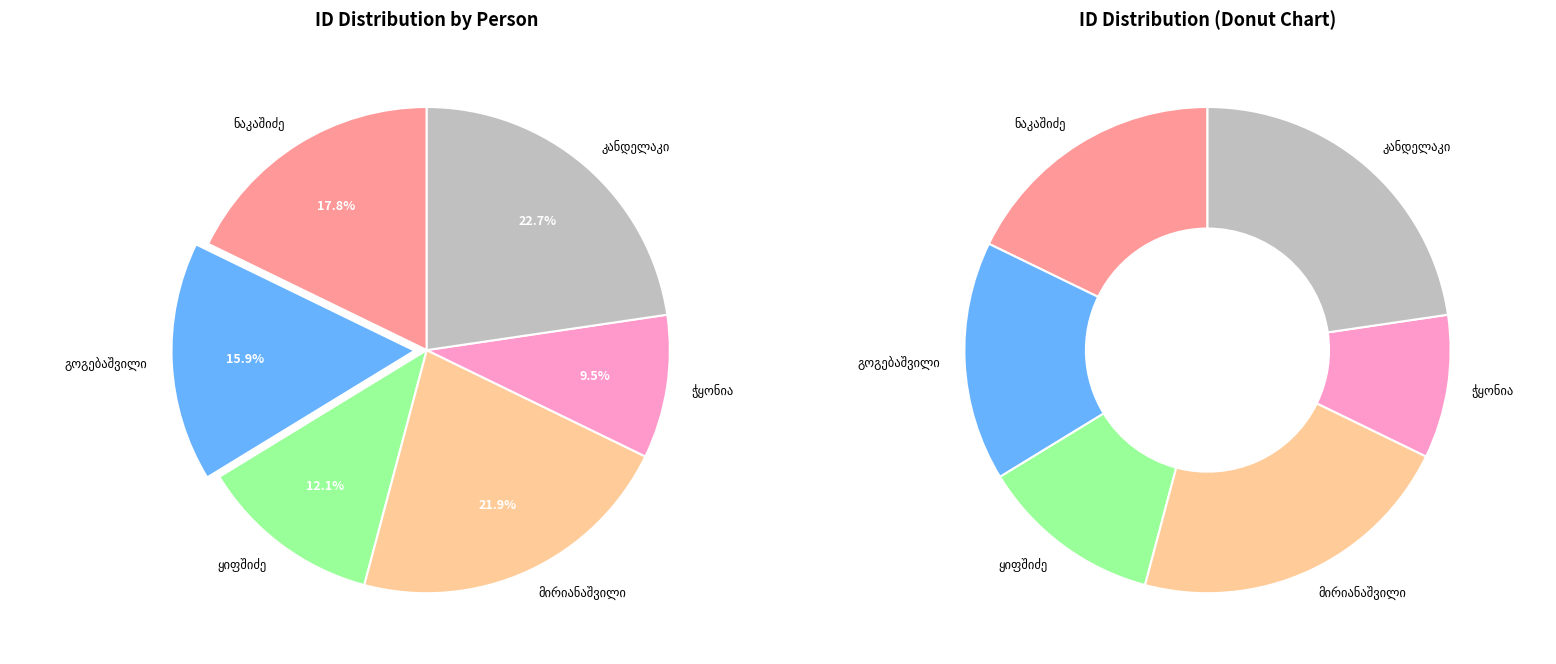

Which slice is the smallest?

ალექსანდრე მირიანის ძე ჭყონია